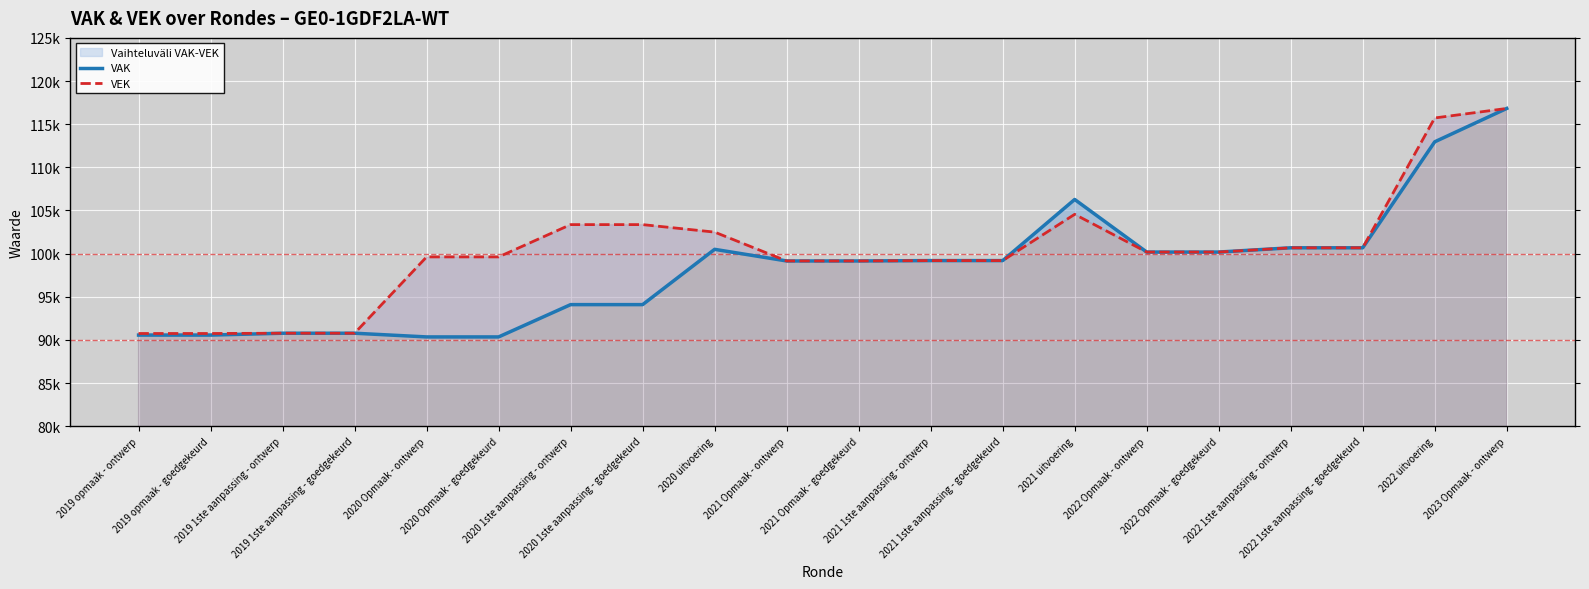

At how many categories does at least one series exceed 105512?

3